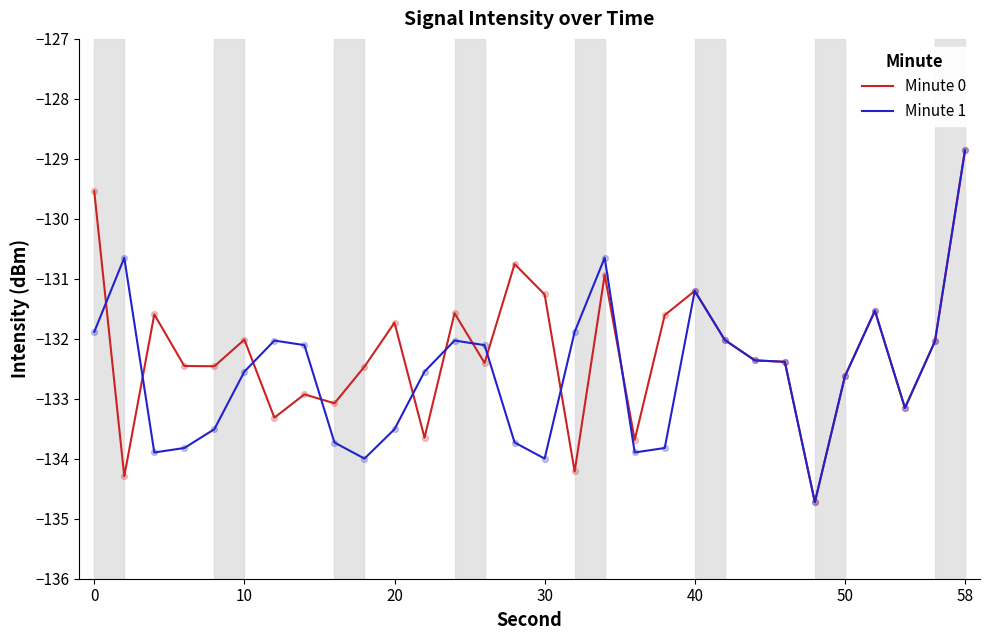

What is the smallest value displayed?

-134.7